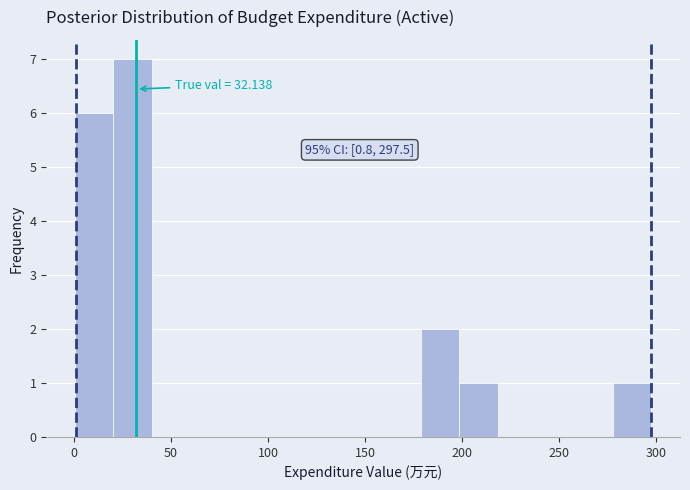

Read against the x-axis, roughly where is the centre of the tallest bar?

30